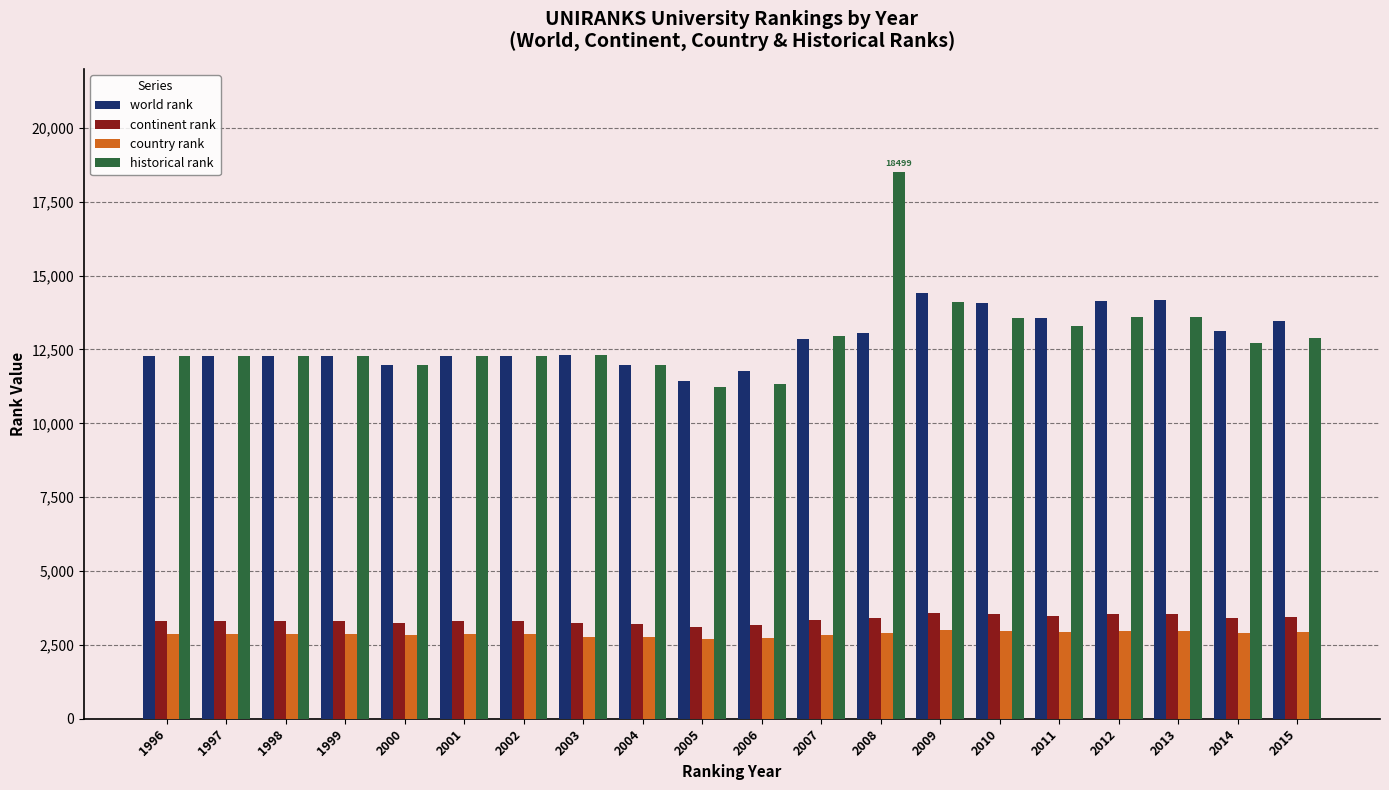

What are all the series names shown in the legend?

world rank, continent rank, country rank, historical rank